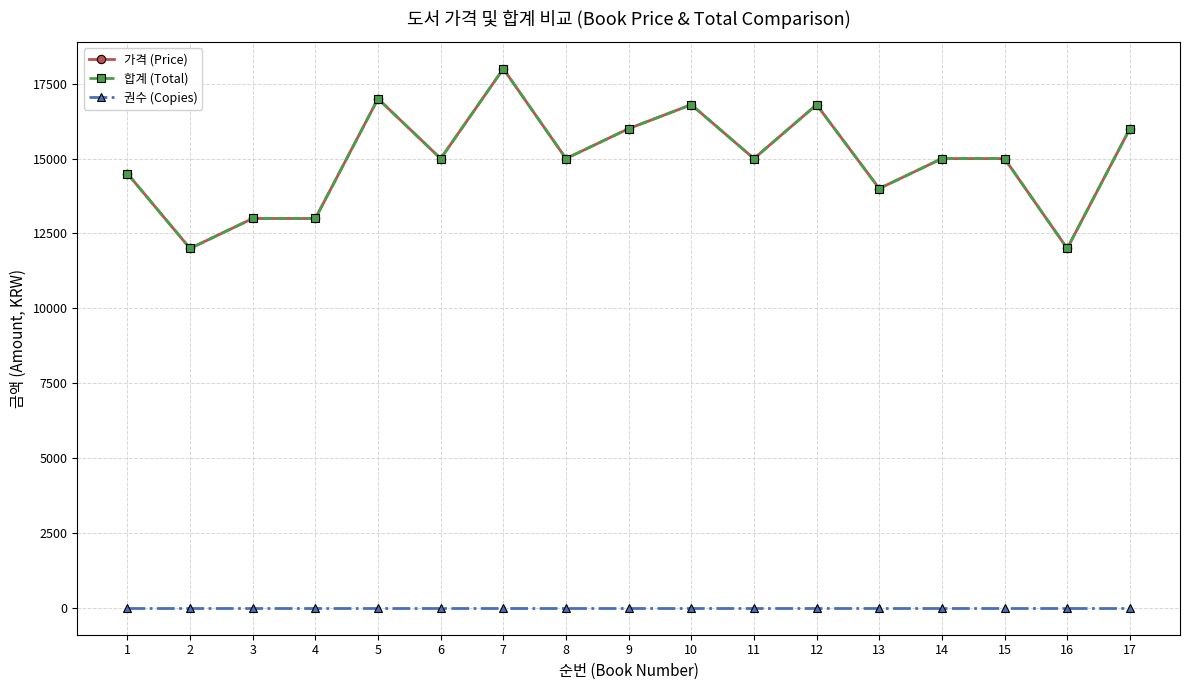

Is the value of 권수 (Copies) at 16 greater than the value of 합계 (Total) at 5?

No